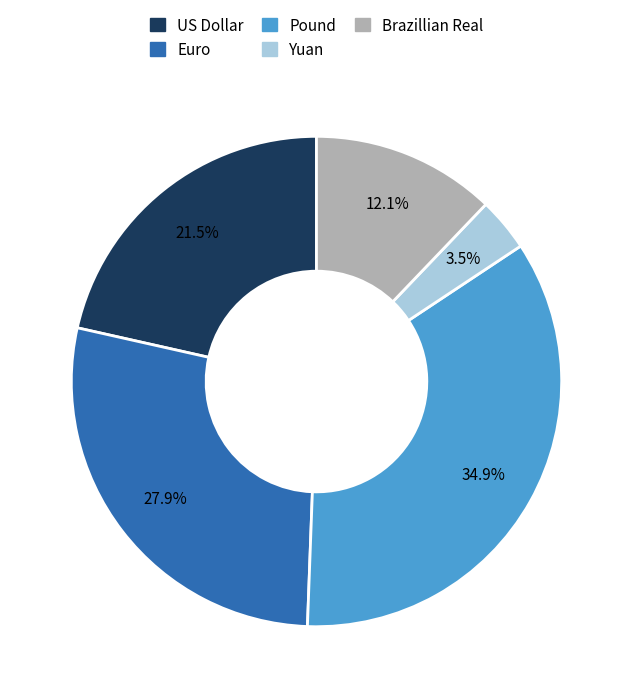

Which category has the biggest portion of the pie?

Pound